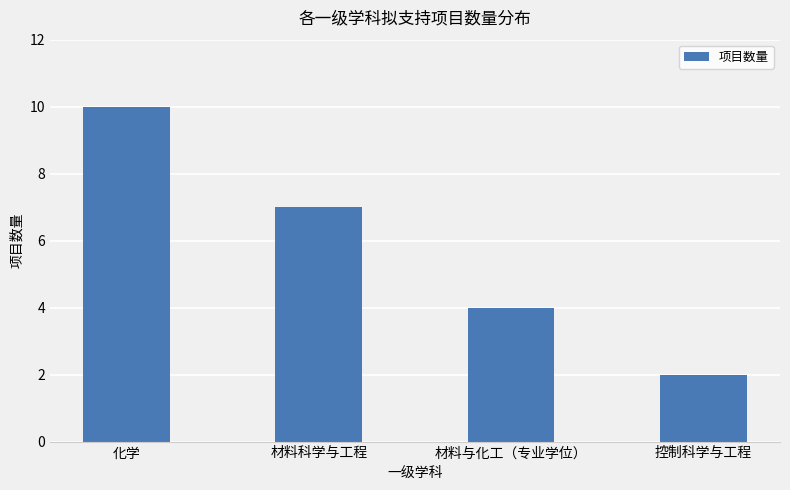

Reading left to right, list all the values displayed in this chart.

10	7	4	2